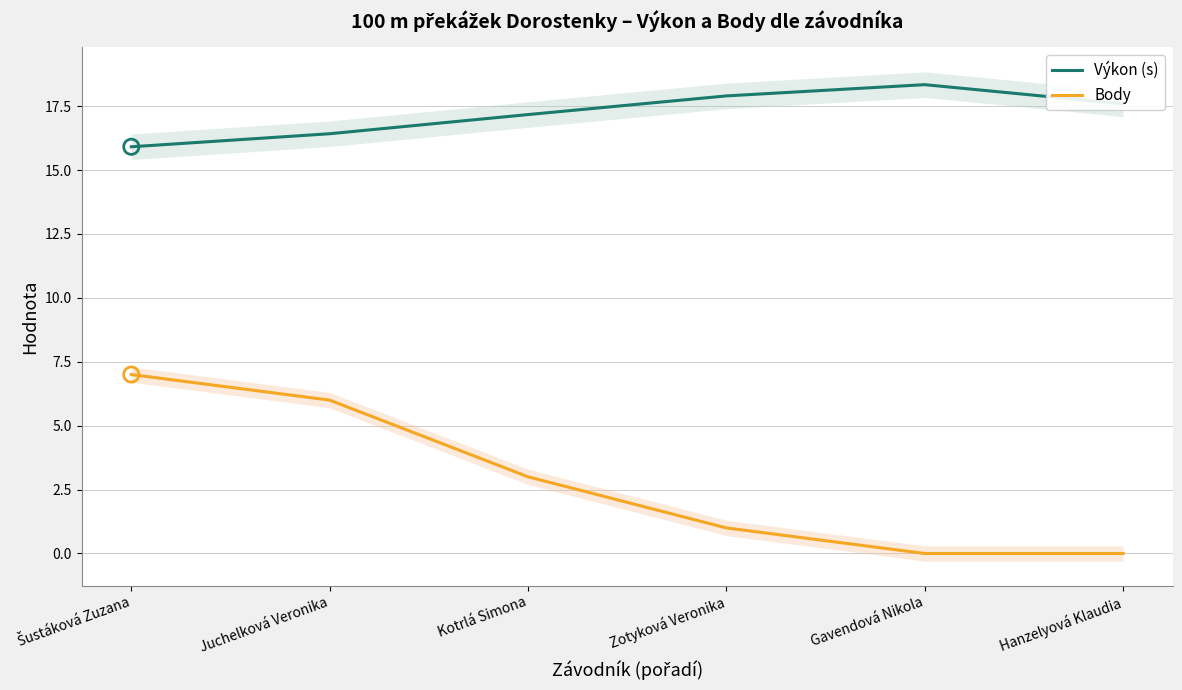

What is the total value across all series at Juchelková Veronika?

22.4